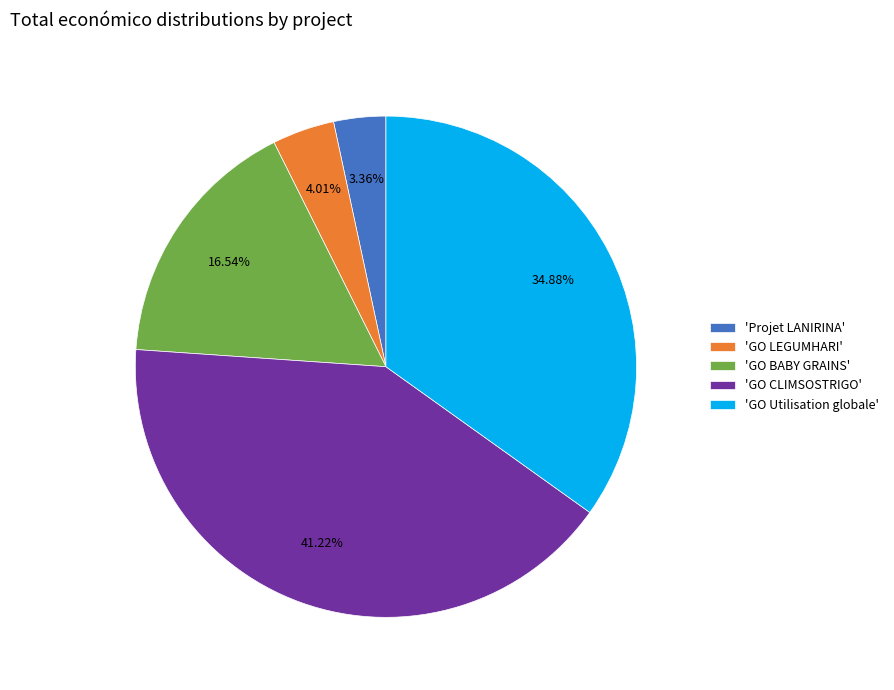

What is the smallest slice in the pie chart?

'Projet LANIRINA'